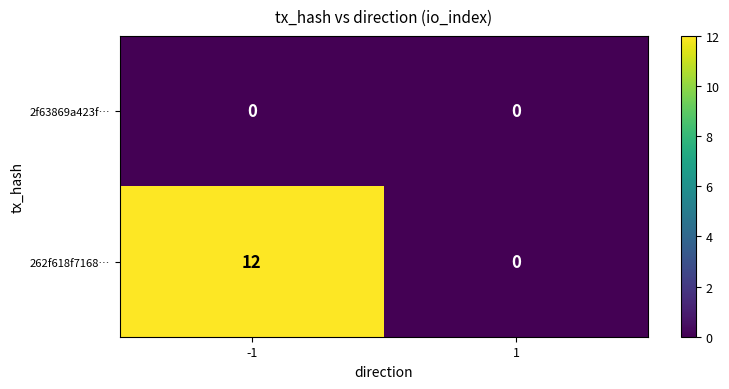

Which series has the widest spread of values?

262f618f7168…